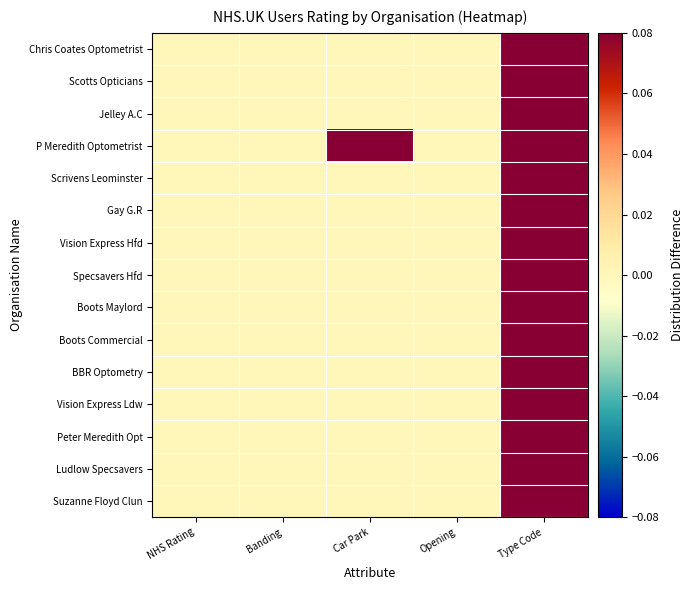

How many data points does each series have?

5